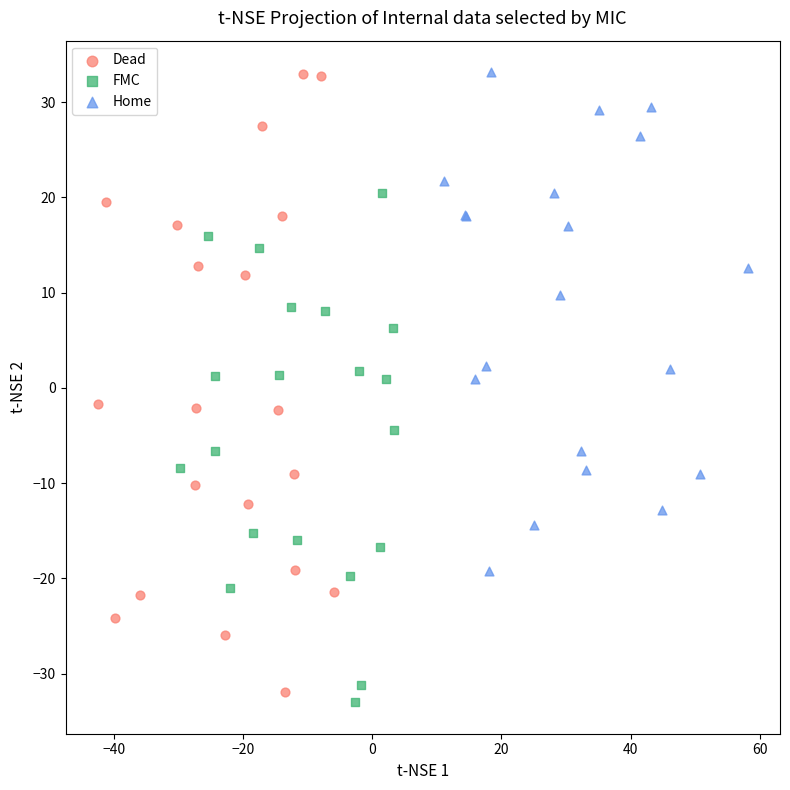

Which series has the largest Y range (max minus min)?

Dead